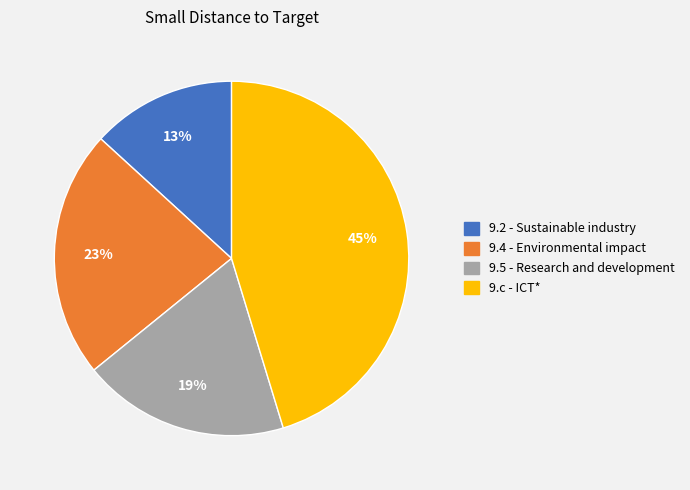

What is the largest slice in the pie chart?

9.c - ICT*